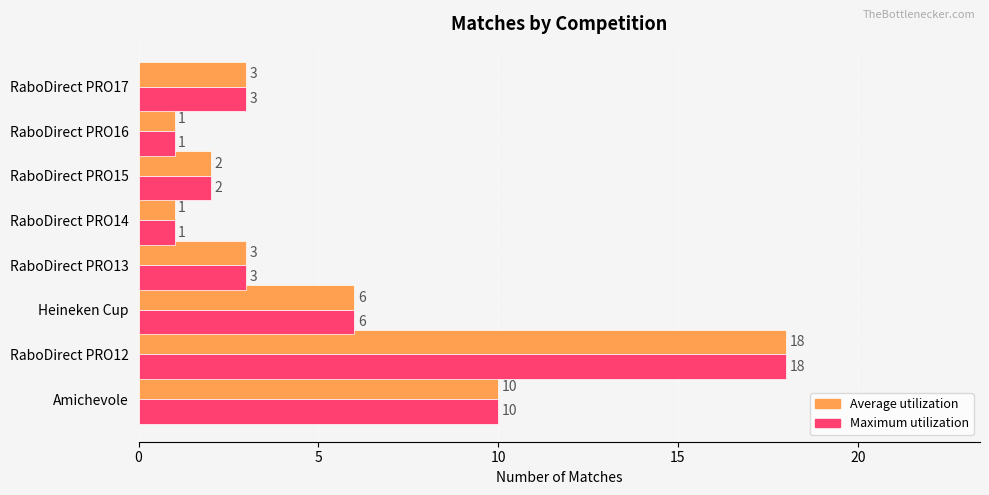

The value of Average utilization at RaboDirect PRO16 is 0. True or false?

False